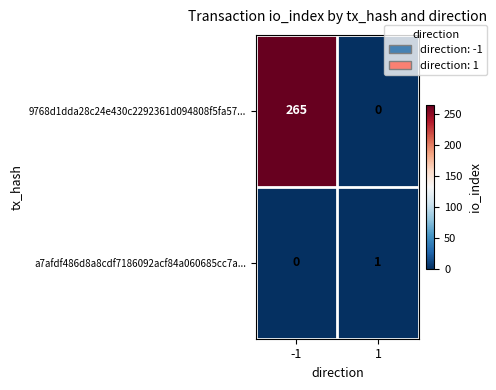

How many values in the 9768d1dda28c24e430c2292361d094808f5fa57... series are below 265?

1